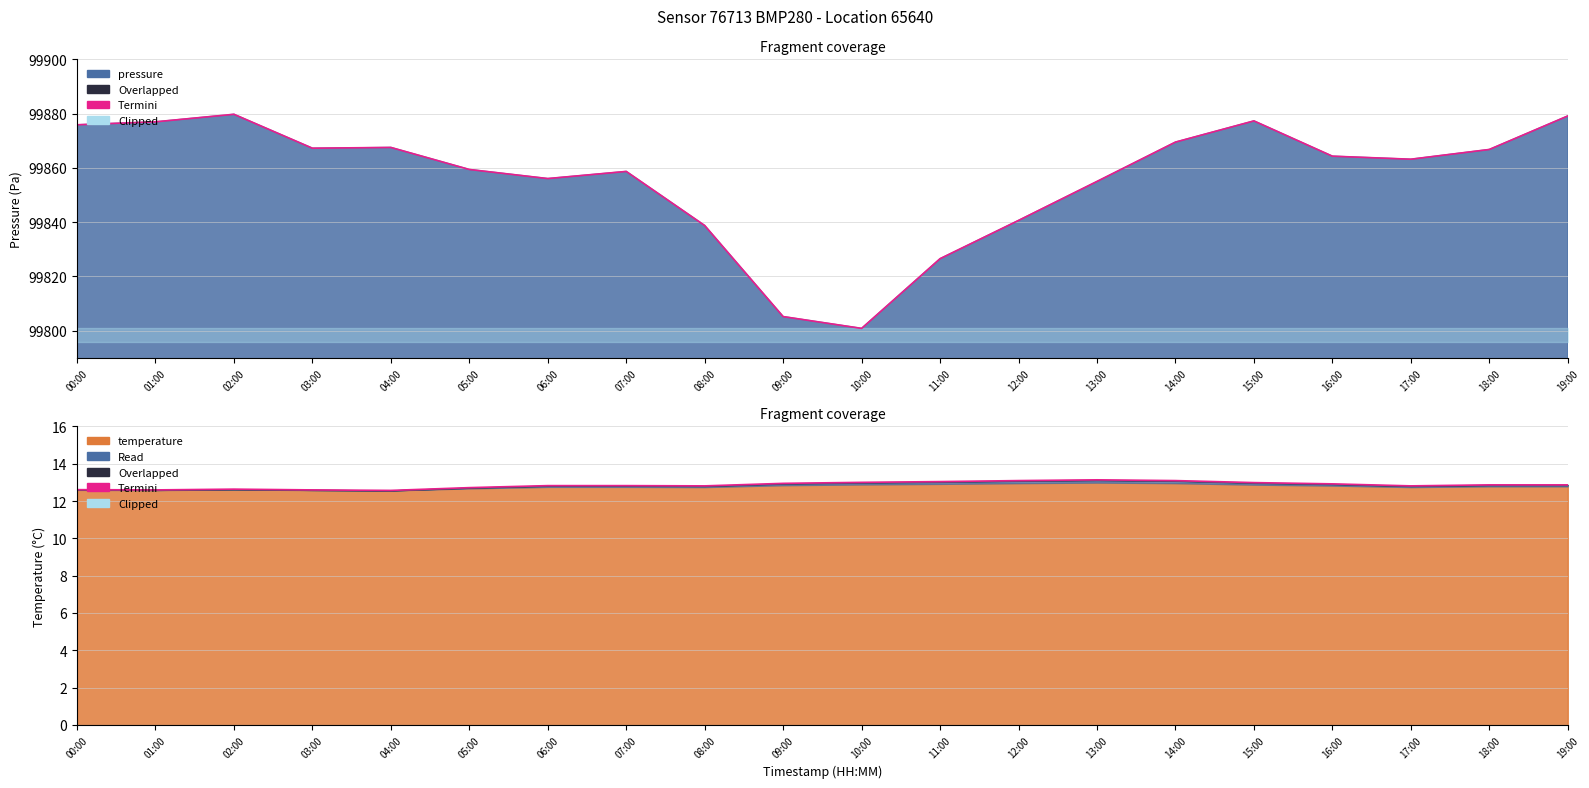

What is the ratio of the value at 14:00 to the value at 19:00?

1.0